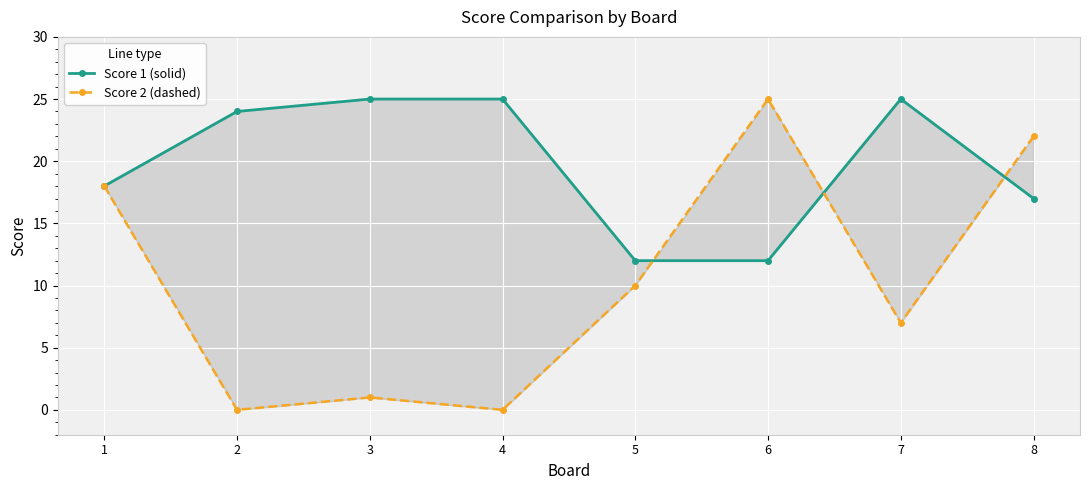

At which category does Score 2 (dashed) reach its first local valley?

2